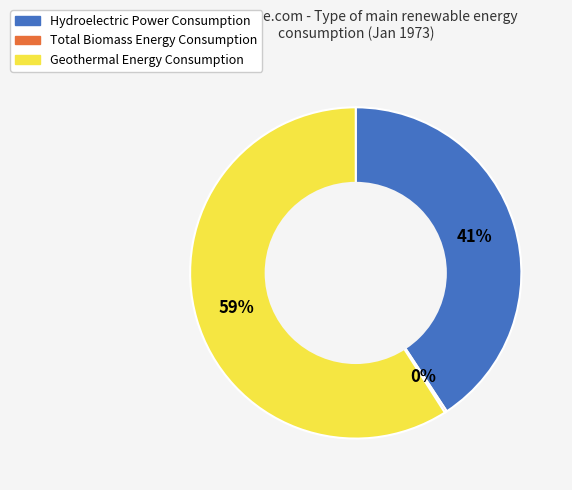

Is there a majority slice in this chart?

Yes